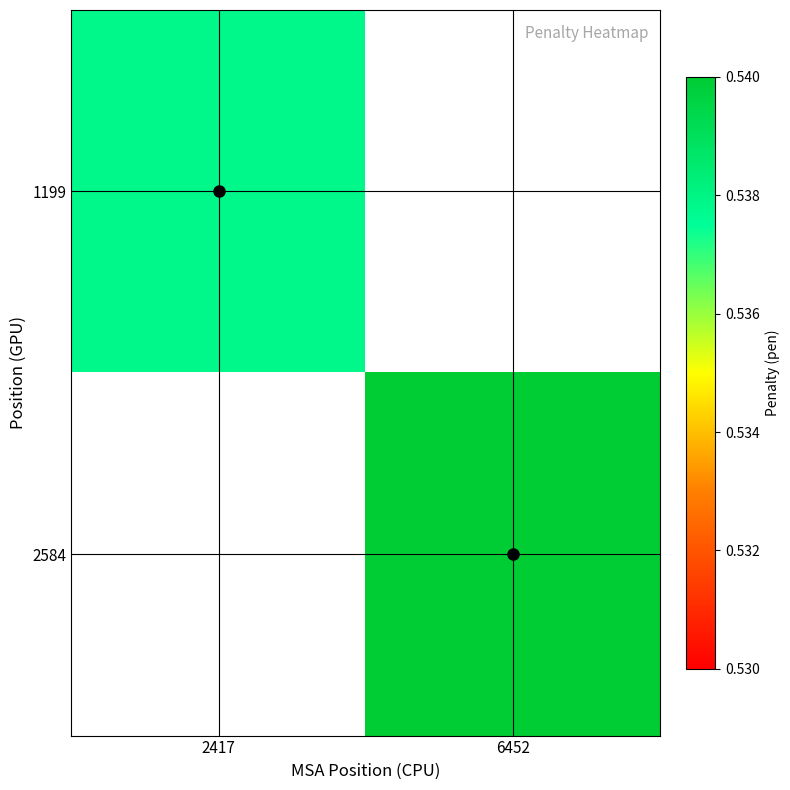

The value of 1199 at 2417 is 0.7. True or false?

False